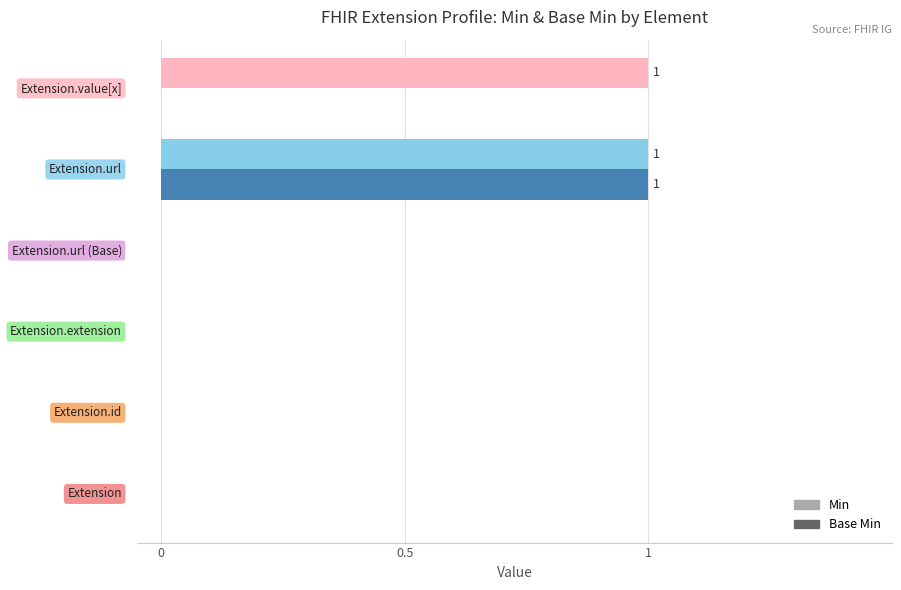

Which series has the largest total across all categories?

Min